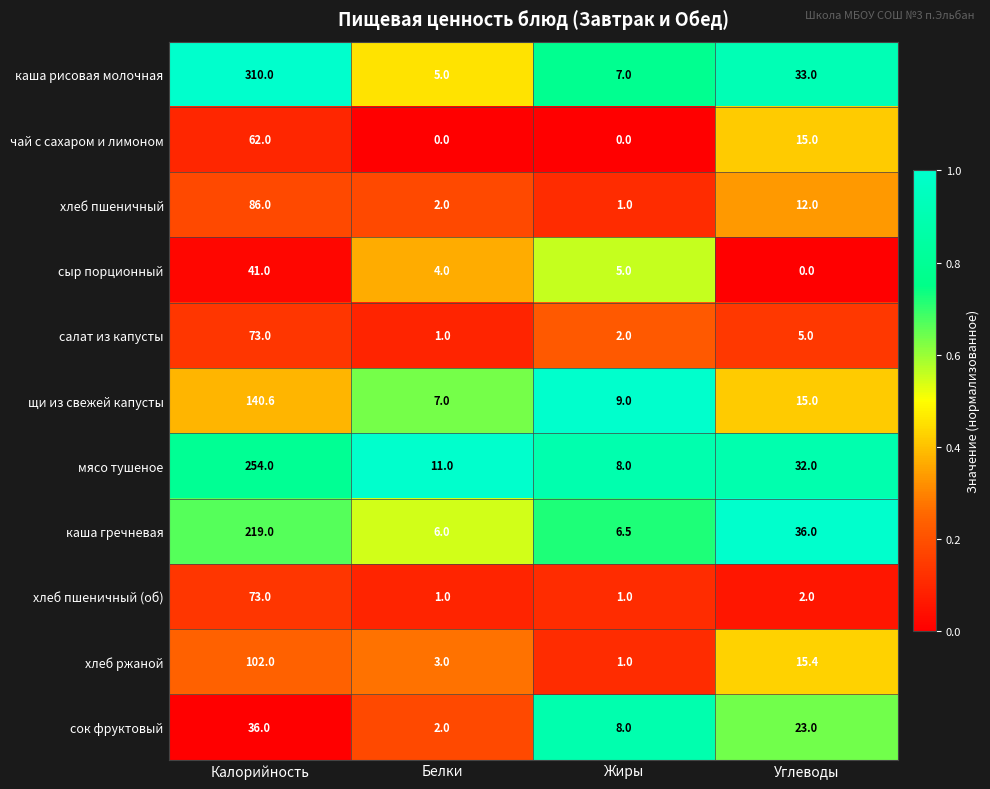

What is the average value of the щи из свежей капусты series?

42.9